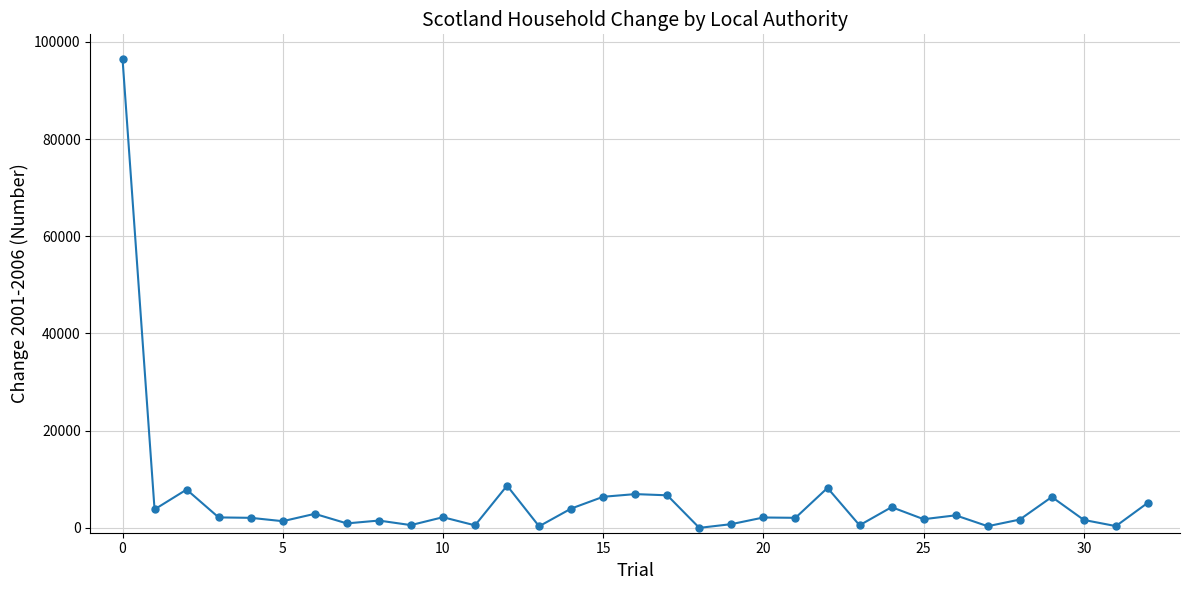

What is the maximum value shown in the chart?

96542.0